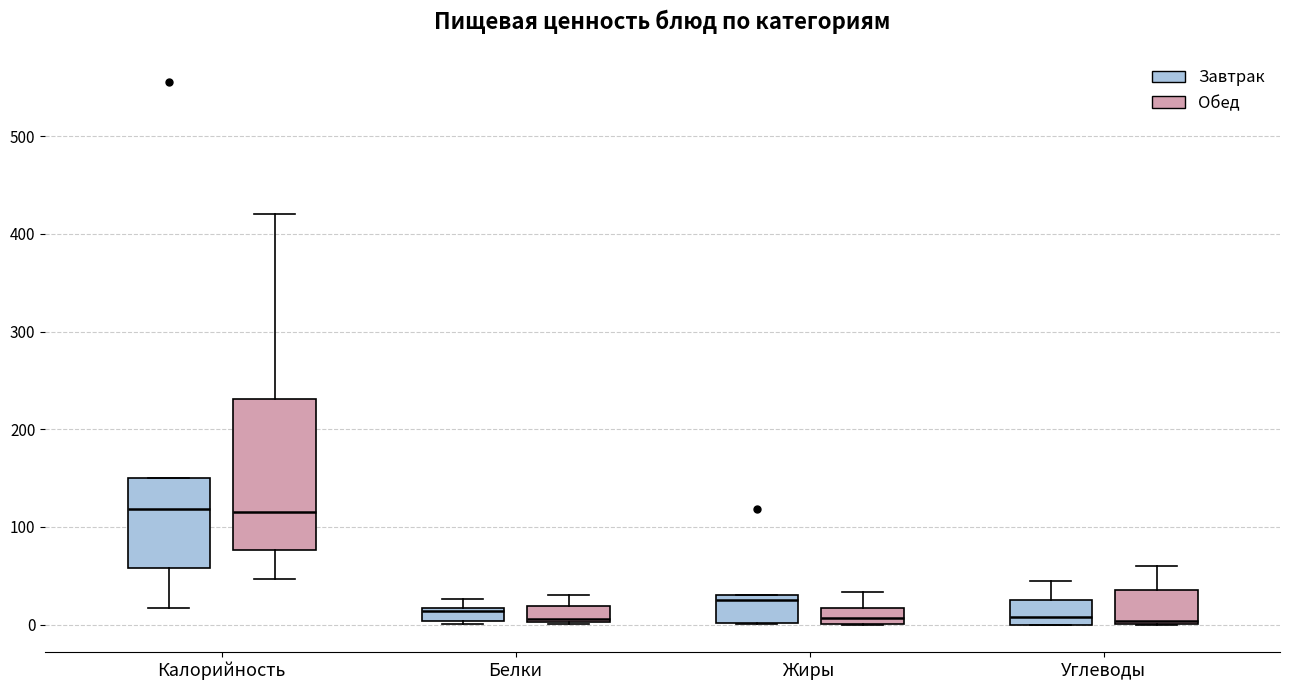

Where is the upper edge of the box for Калорийность (Обед) on the y-axis? The values are not printed on the chart, so give them approximately, as read against the axis.

230